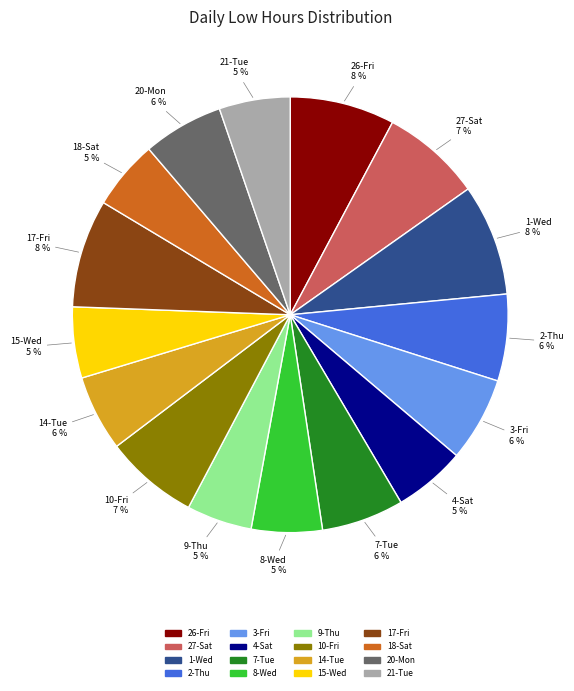

Is the sum of 18-Sat and 9-Thu greater than half?

No